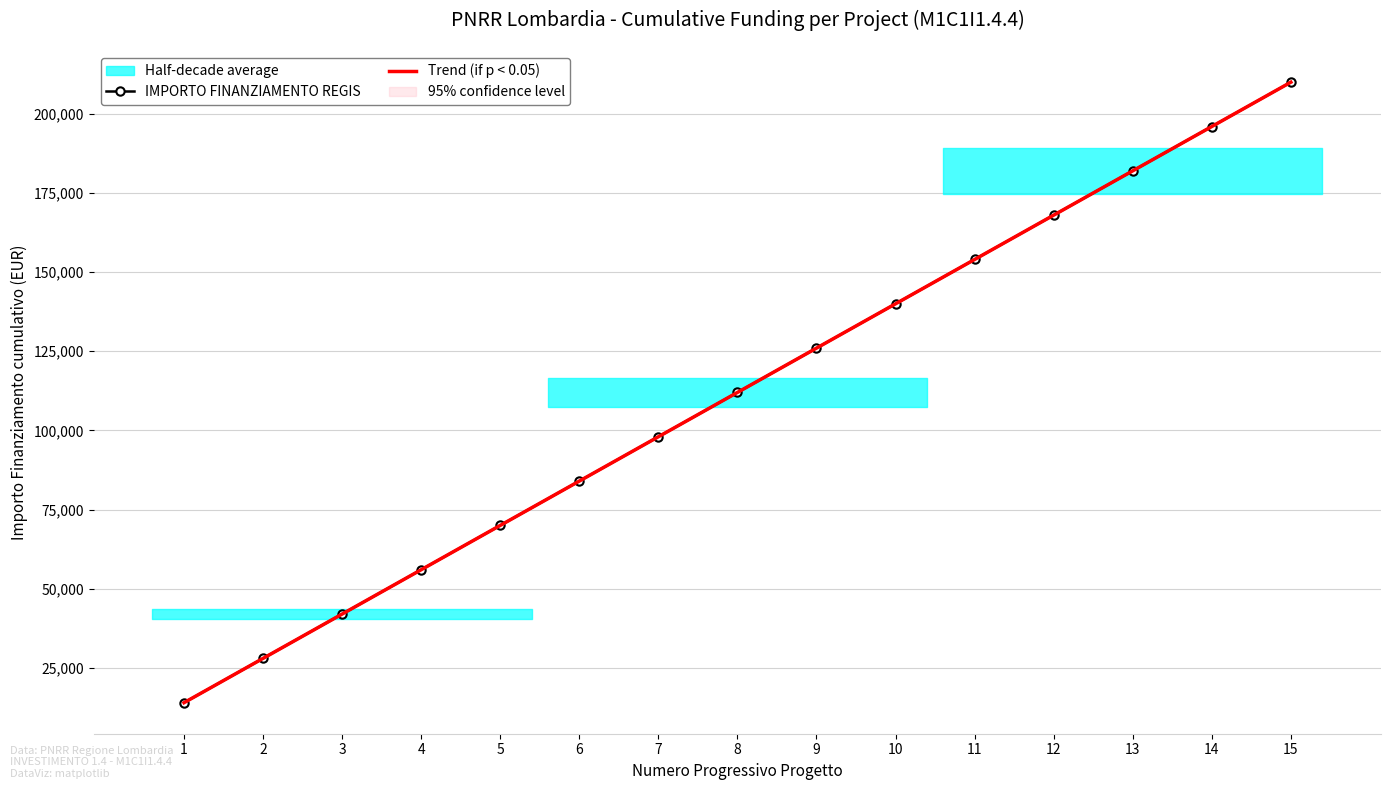

List the series in order of their overall mean, lowest first.

Trend (if p < 0.05), IMPORTO FINANZIAMENTO REGIS